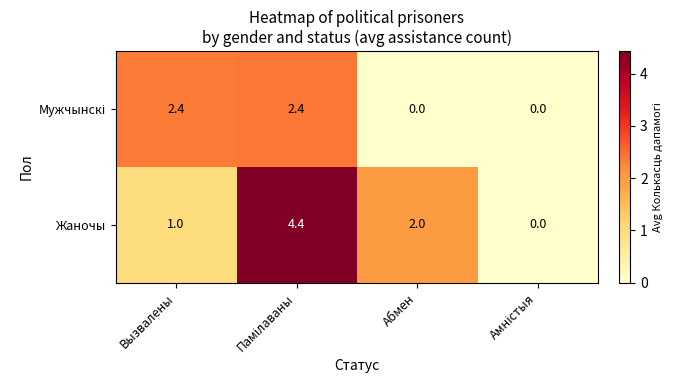

Which series has the largest total across all categories?

Жаночы